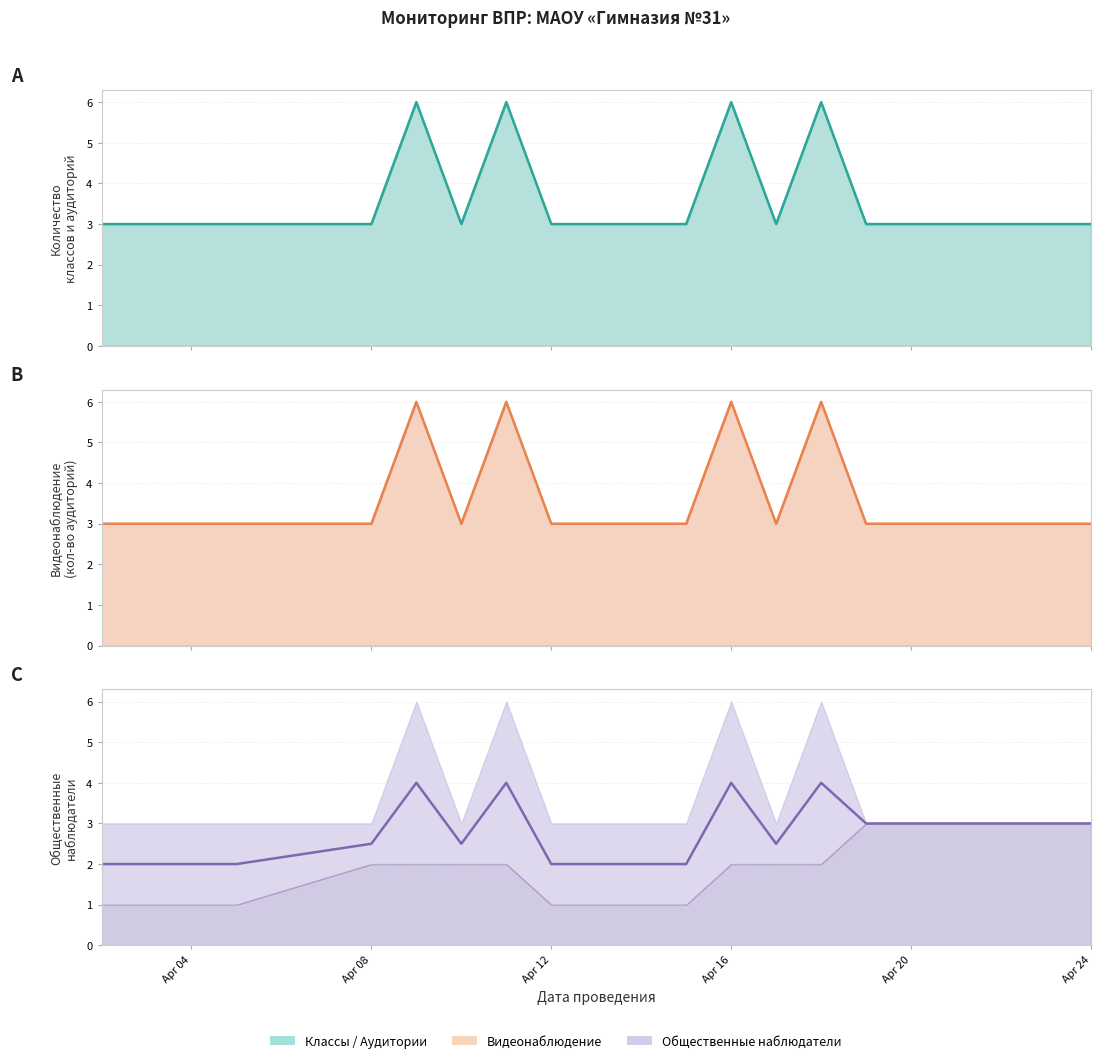

True or false: Общественные наблюдатели (проведение) (среднее) has more than 0 points higher than both neighbors.

True